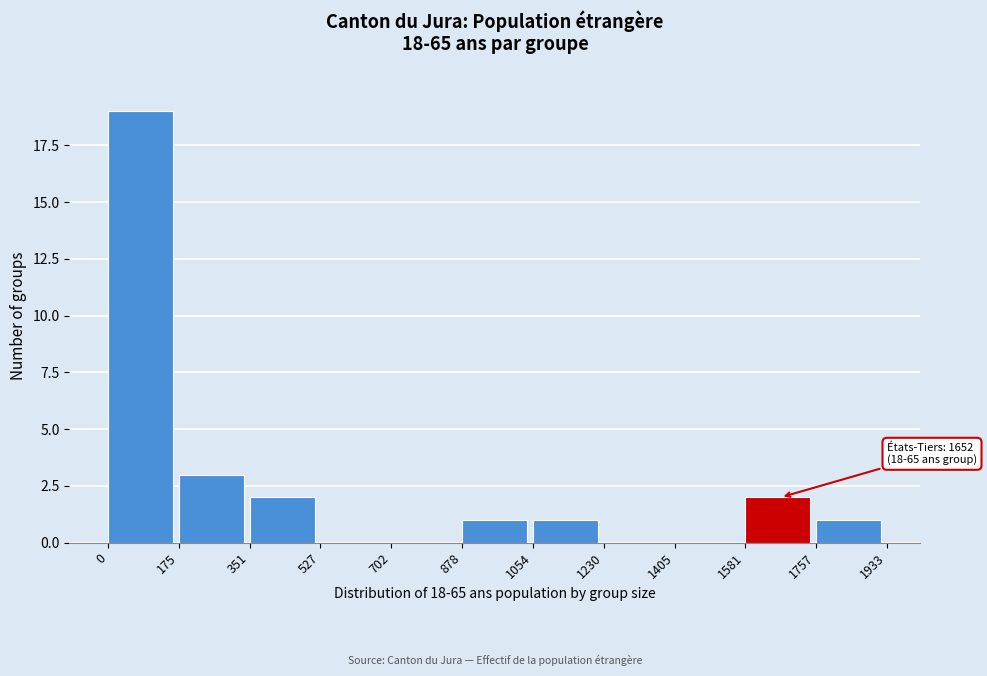

Which range on the x-axis has the tallest bar?

0 to 175